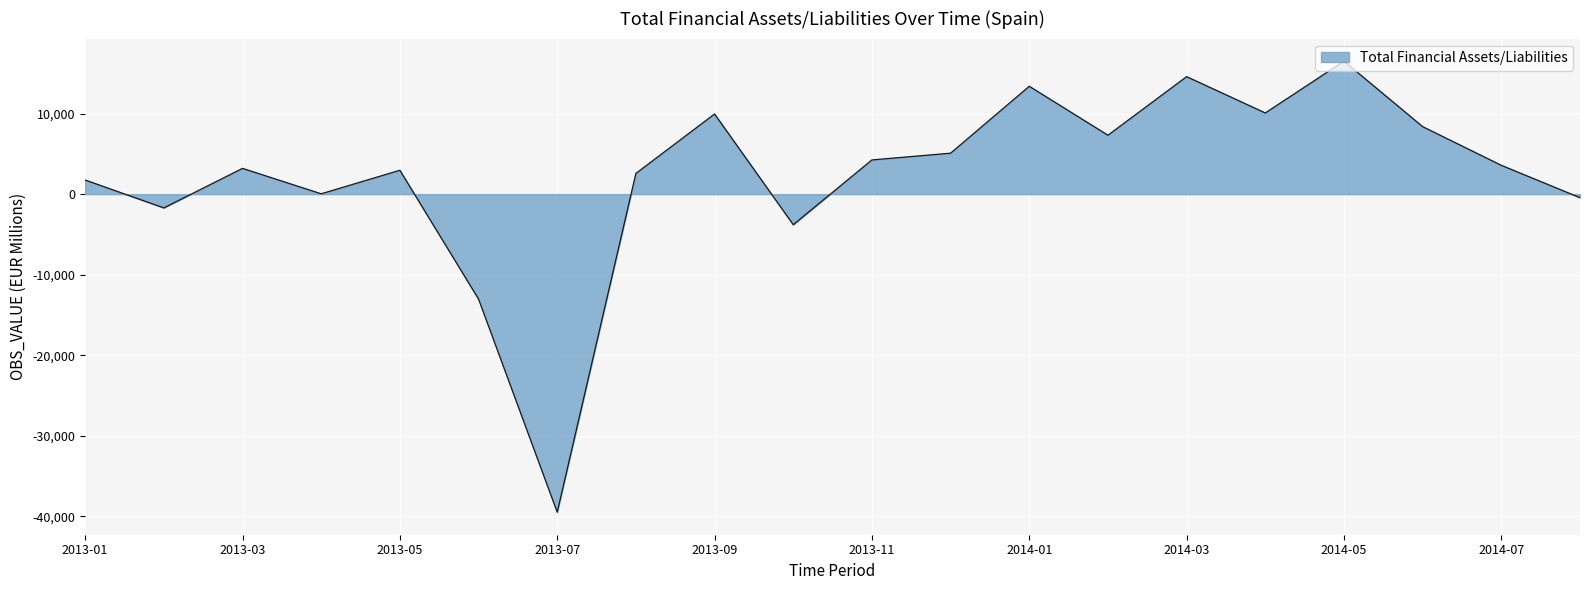

What is the difference between the maximum and minimum values?

56009